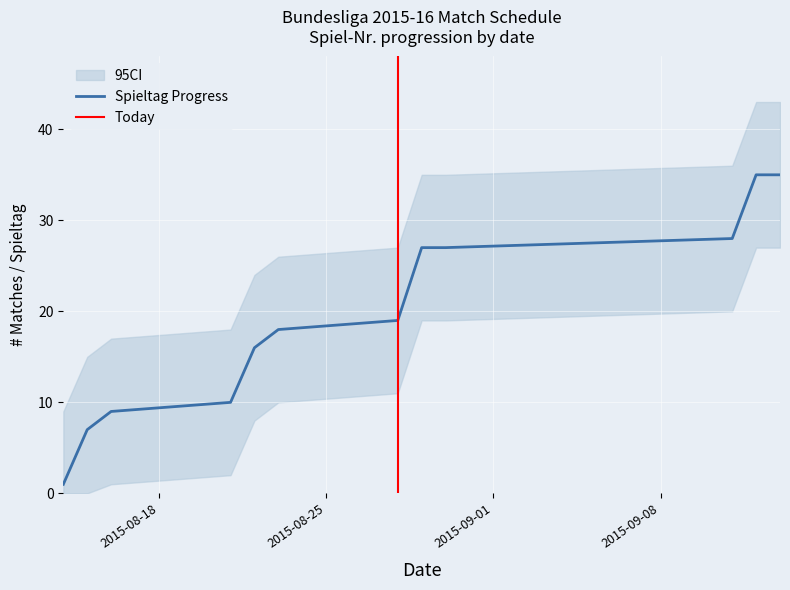

Is the value of Spieltag at 4 greater than the value of Spiel-Nr. at 10?

No